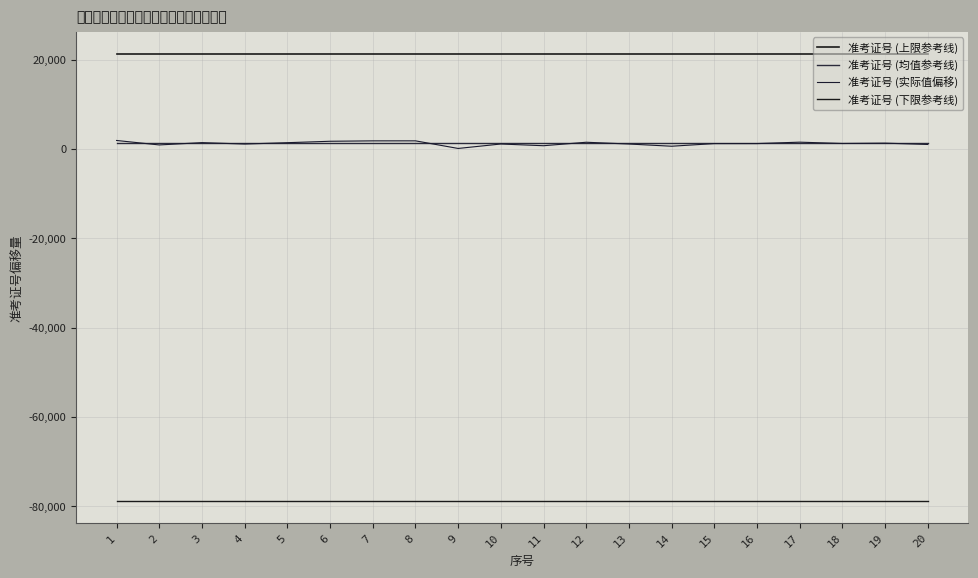

How many interior local valleys does the 准考证号 (实际值偏移) series have?

6